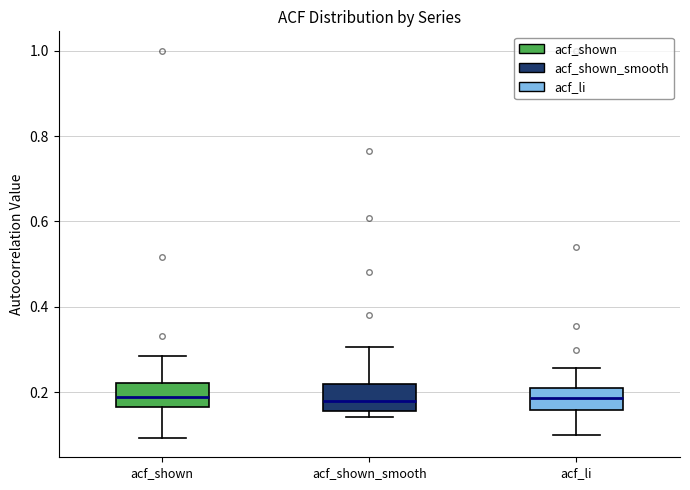

Where does the upper whisker of the box for acf_shown end on the y-axis? The values are not printed on the chart, so give them approximately, as read against the axis.

0.28